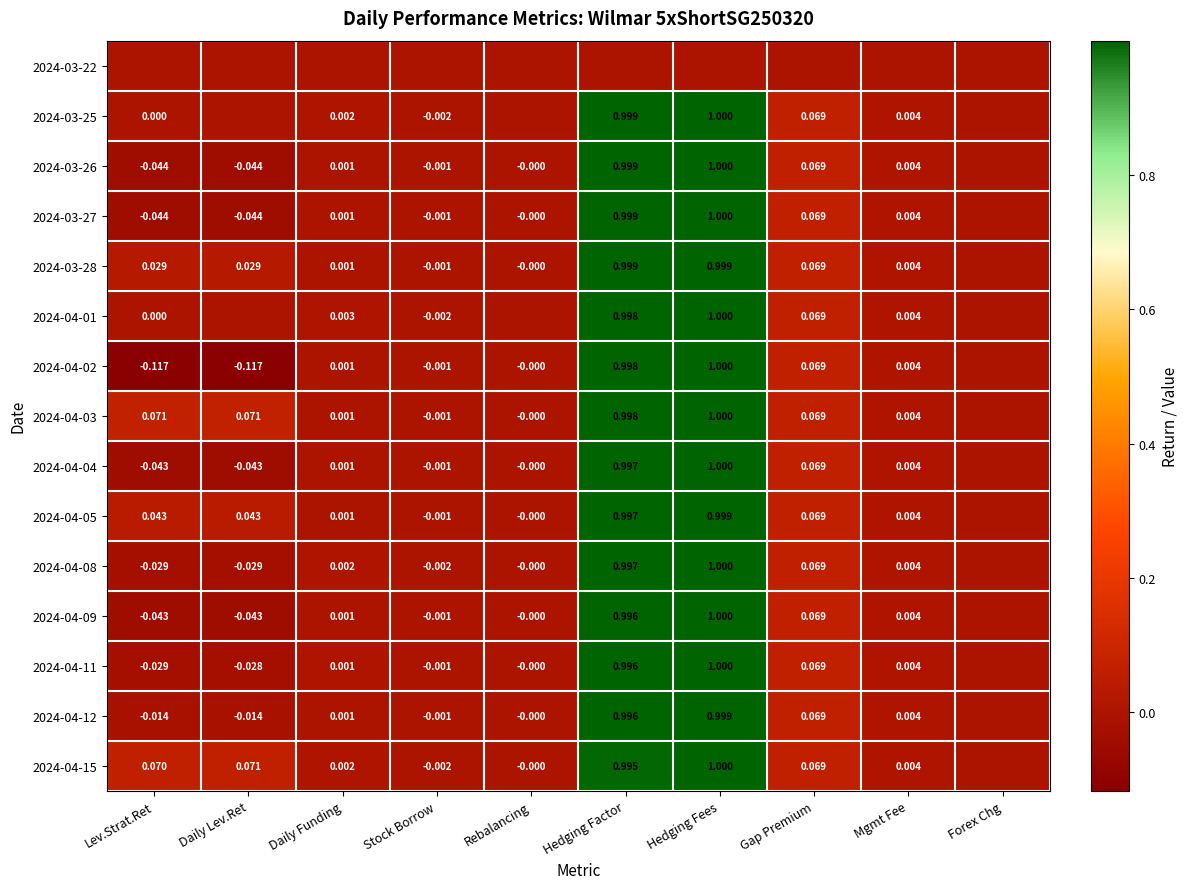

Is the value of 2024-04-12 at Stock Borrow greater than the value of 2024-03-25 at Mgmt Fee?

No